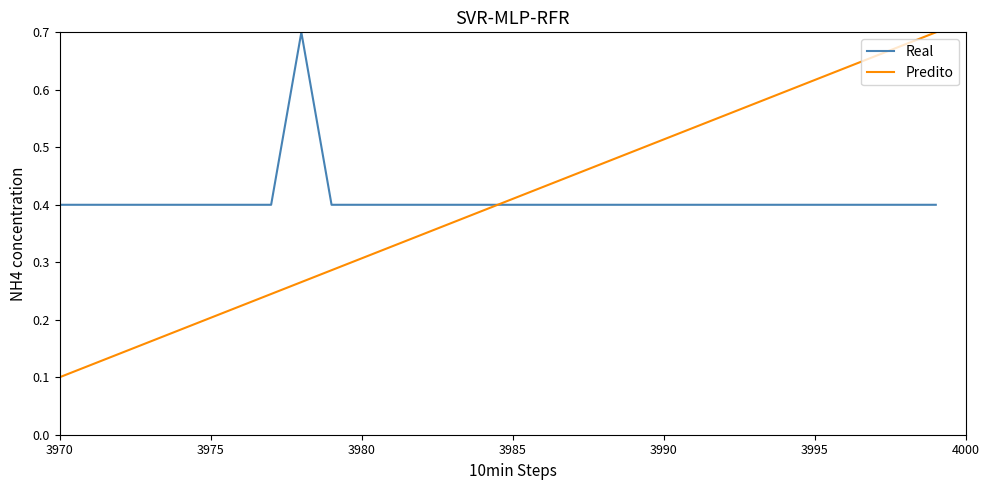

How many times do Predito and Real cross each other?

1